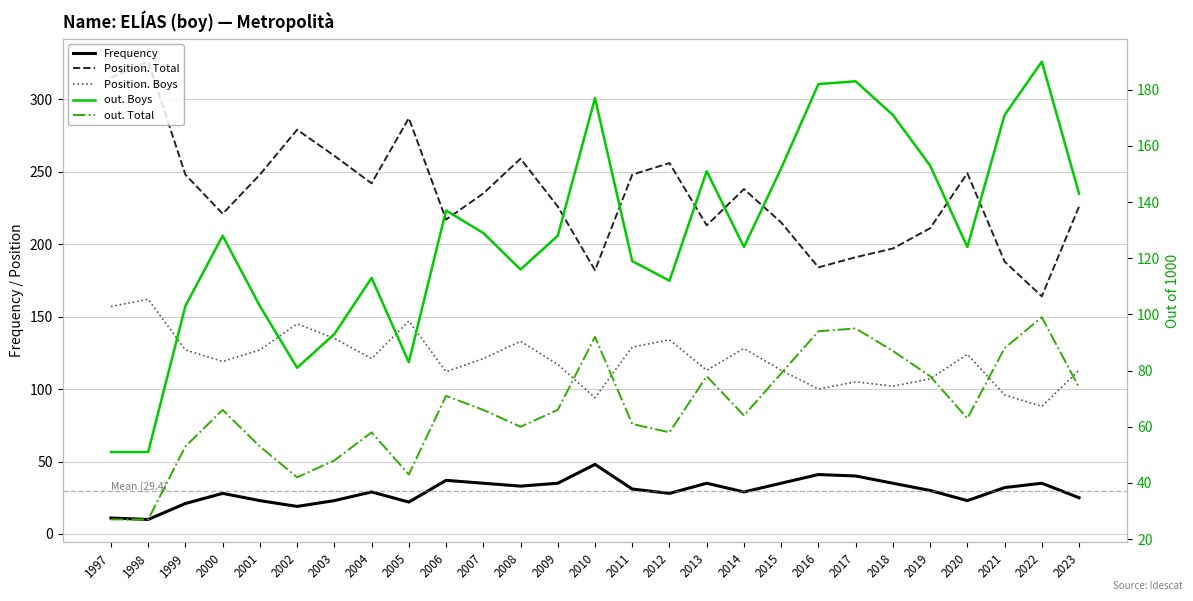

Which has a higher value, 2002 or 1998?

2002